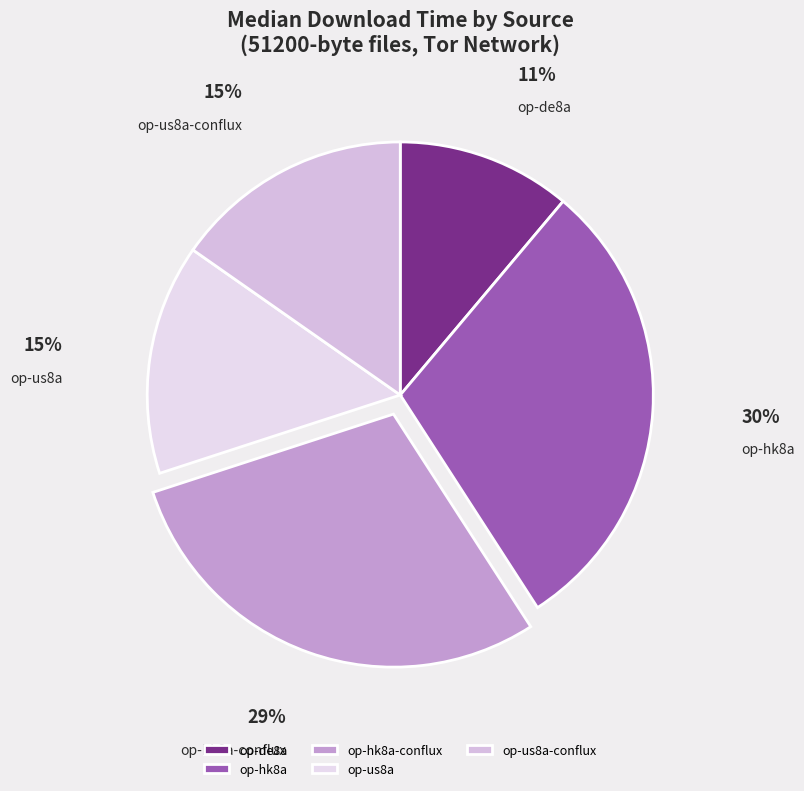

Which has a higher value, op-us8a or op-de8a?

op-us8a